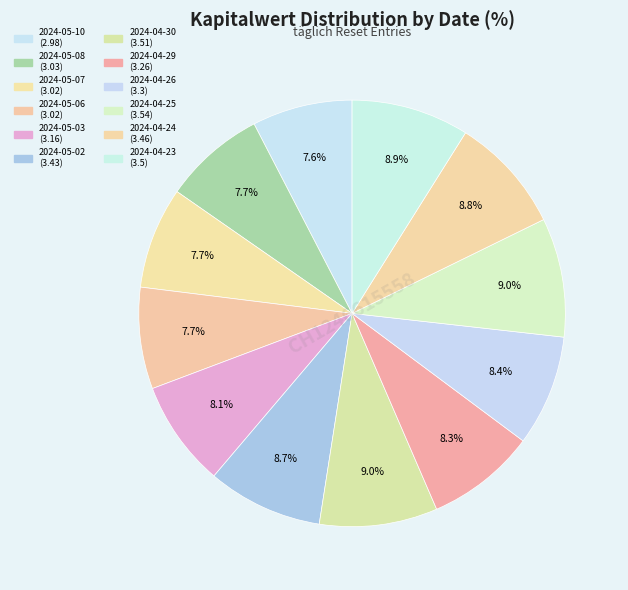

How many segments does this pie chart have?

12